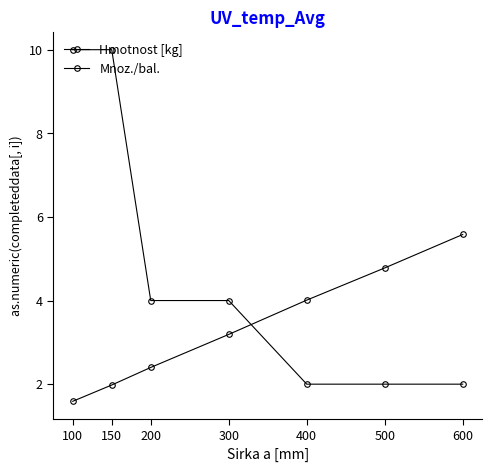

Count the number of categories in the chart.

7